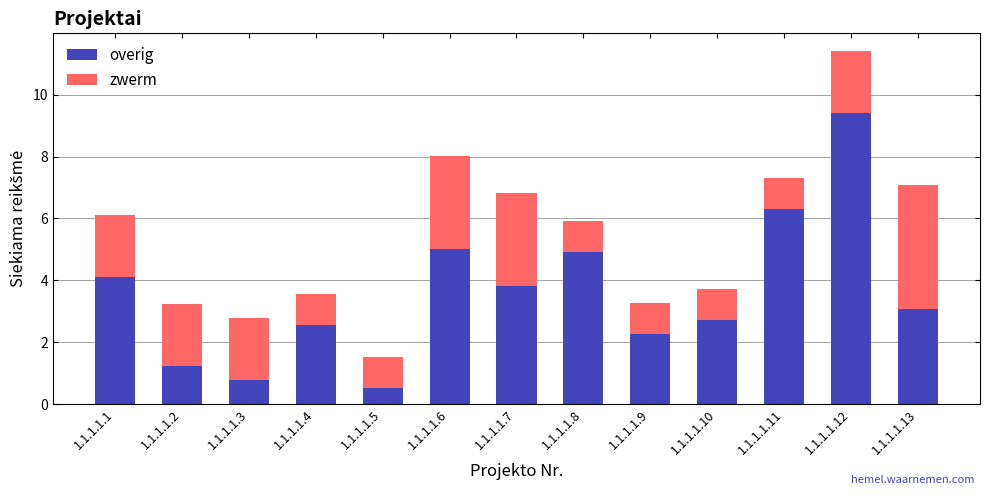

What is the highest value of the overig series?

9.4